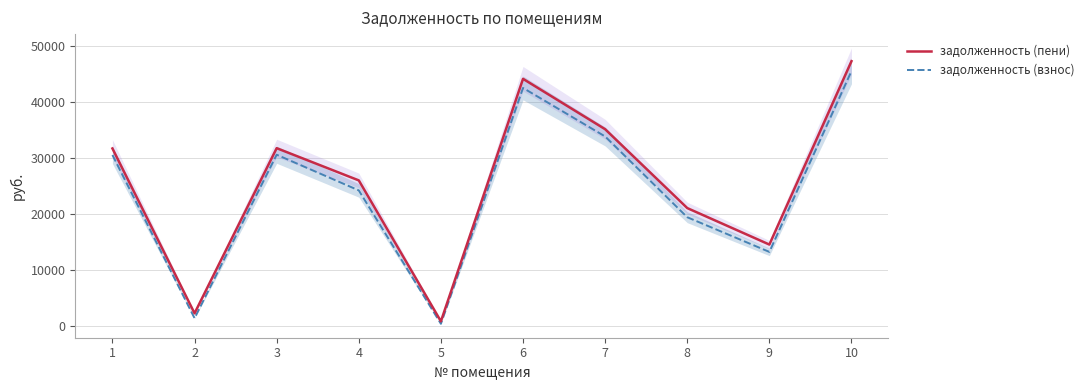

Is the value of задолженность (взнос) at 5 greater than the value of задолженность (пени) at 4?

No